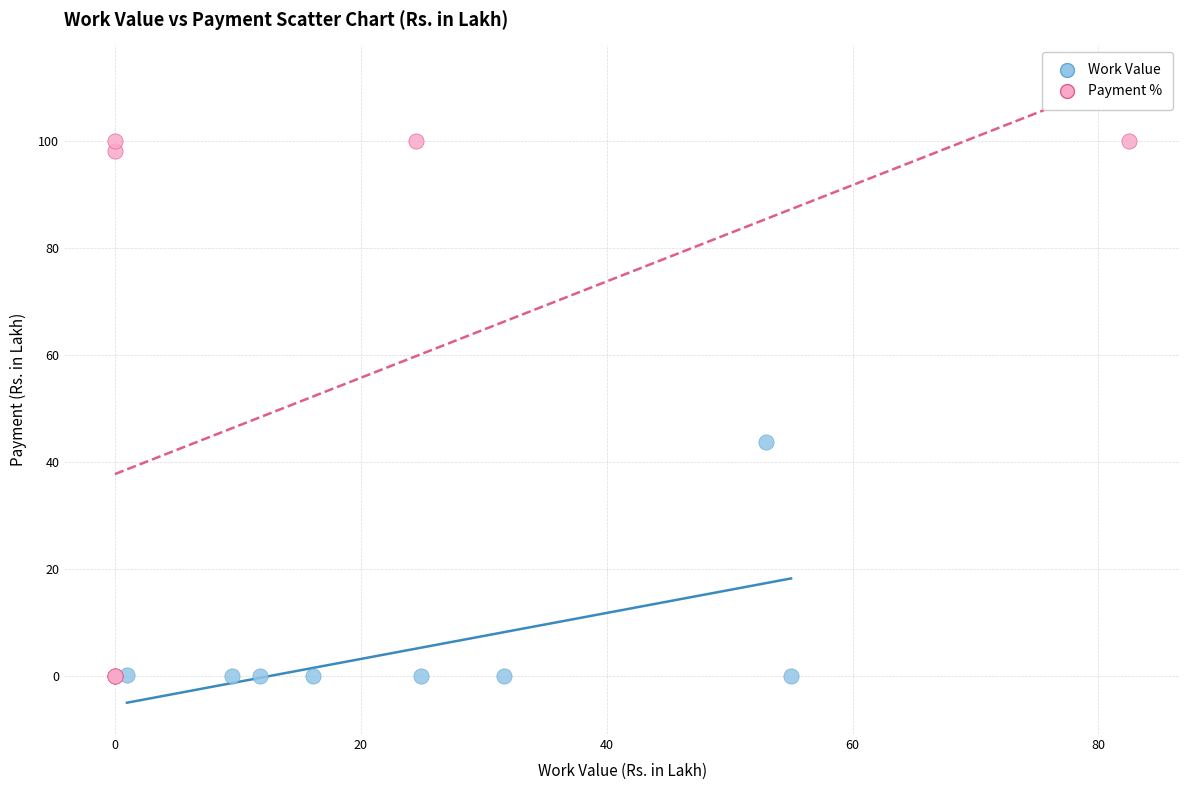

Which series reaches the maximum Y coordinate?

Payment %